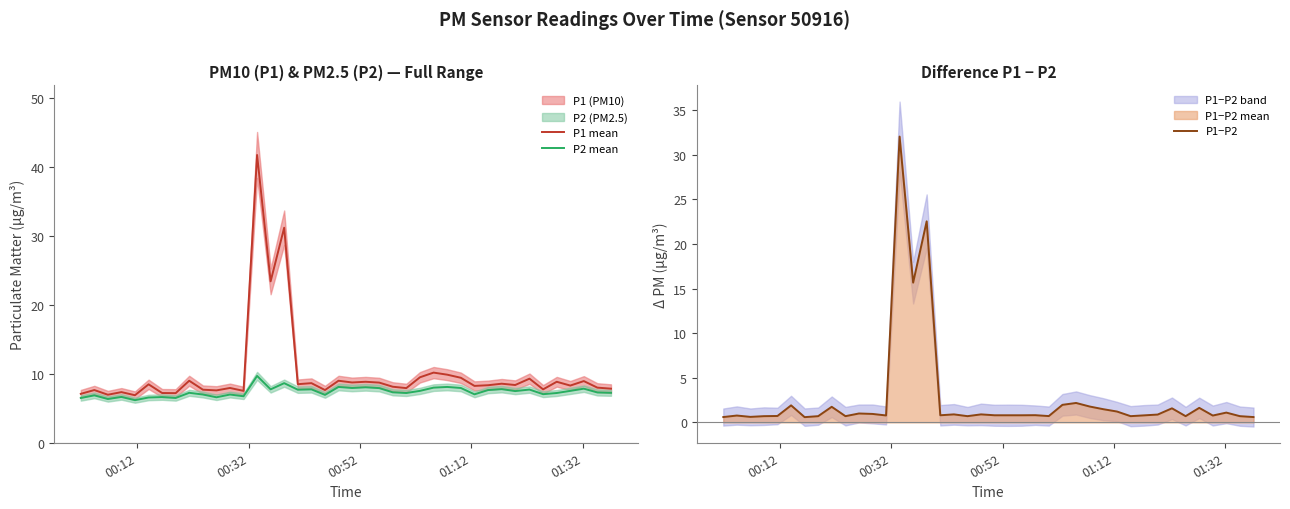

How many lines are shown in the chart?

3